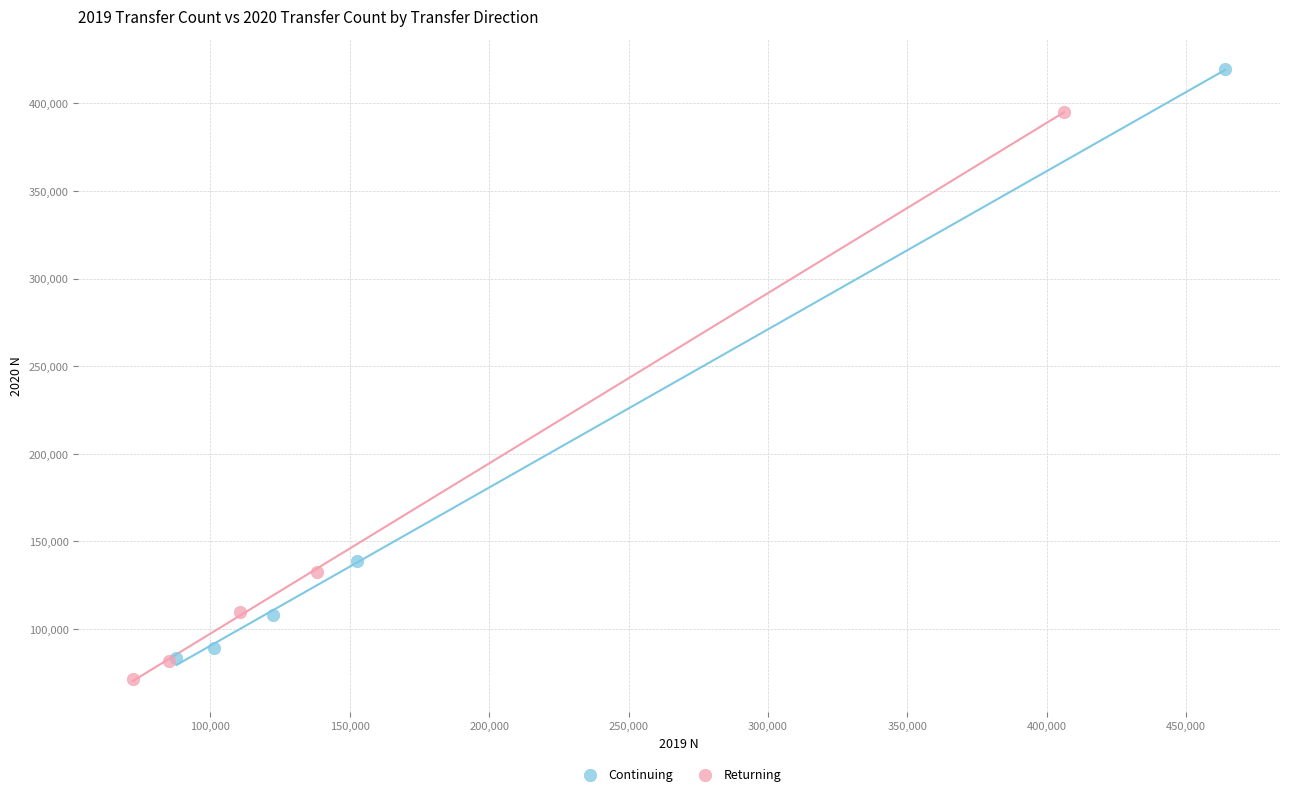

Which series has the widest spread of Y values?

Continuing